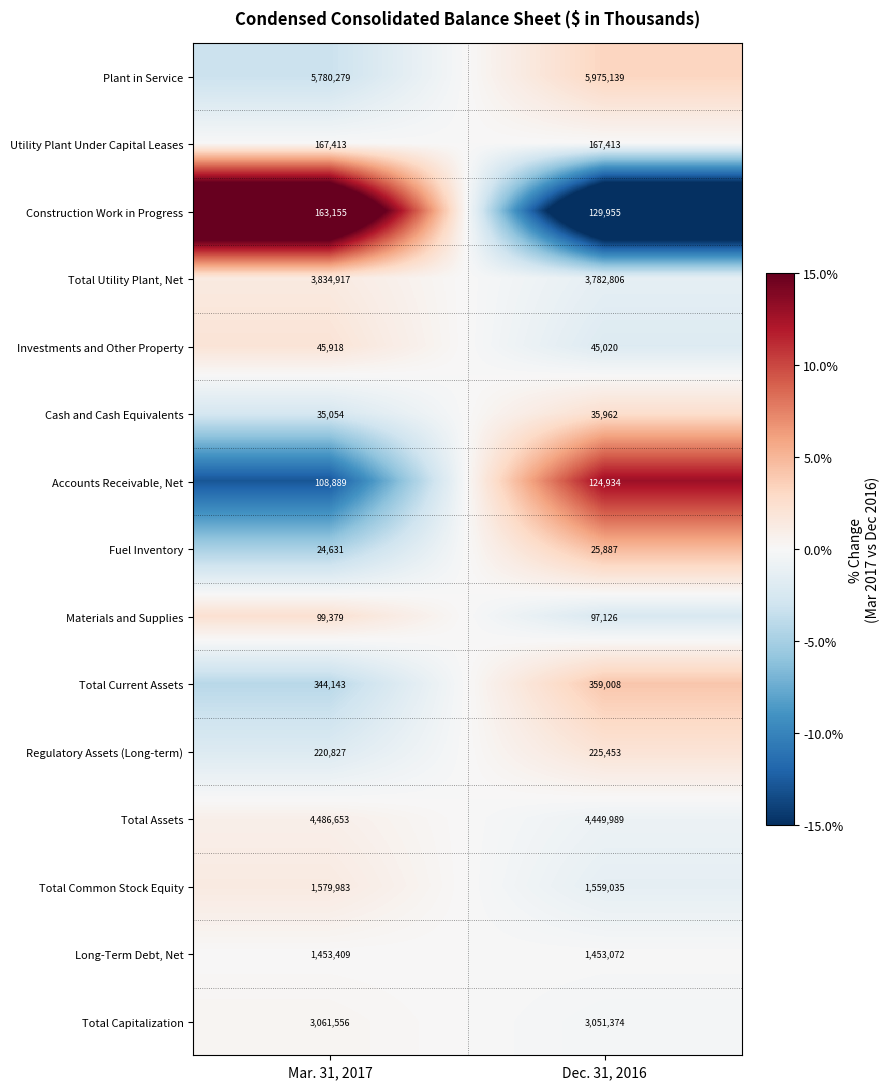

How many categories are shown in the chart?

2